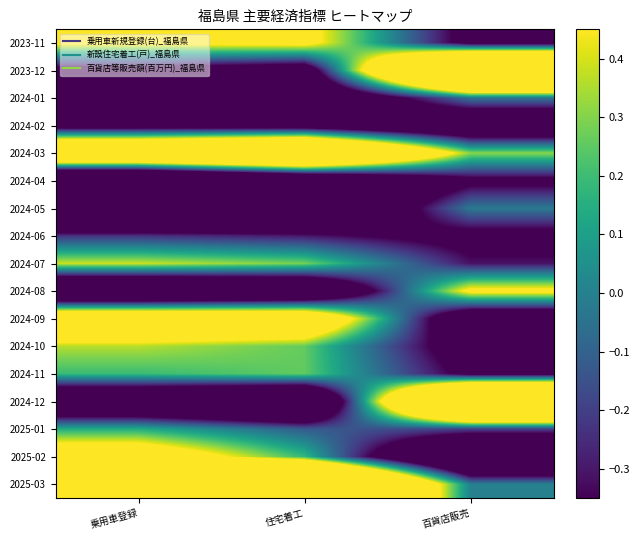

Reading right to left, transcribe all the data shown in this chart.

2023-11: 百貨店販売=-0.5	住宅着工=0.5	乗用車登録=0.5
2023-12: 百貨店販売=2.5	住宅着工=-0.6	乗用車登録=-0.5
2024-01: 百貨店販売=-0.0	住宅着工=-0.8	乗用車登録=-0.8
2024-02: 百貨店販売=-0.8	住宅着工=-0.6	乗用車登録=-0.5
2024-03: 百貨店販売=0.3	住宅着工=1.8	乗用車登録=1.4
2024-04: 百貨店販売=-0.4	住宅着工=-1.0	乗用車登録=-1.5
2024-05: 百貨店販売=-0.0	住宅着工=-1.1	乗用車登録=-1.4
2024-06: 百貨店販売=-0.5	住宅着工=-0.3	乗用車登録=-0.2
2024-07: 百貨店販売=-0.3	住宅着工=0.3	乗用車登録=0.4
2024-08: 百貨店販売=0.5	住宅着工=-1.0	乗用車登録=-1.2
2024-09: 百貨店販売=-0.8	住宅着工=1.0	乗用車登録=1.0
2024-10: 百貨店販売=-0.5	住宅着工=0.3	乗用車登録=0.4
2024-11: 百貨店販売=-0.4	住宅着工=0.3	乗用車登録=0.2
2024-12: 百貨店販売=2.4	住宅着工=-1.2	乗用車登録=-1.0
2025-01: 百貨店販売=-0.2	住宅着工=-0.1	乗用車登録=0.1
2025-02: 百貨店販売=-1.2	住宅着工=0.2	乗用車登録=0.7
2025-03: 百貨店販売=0.0	住宅着工=2.5	乗用車登録=2.3